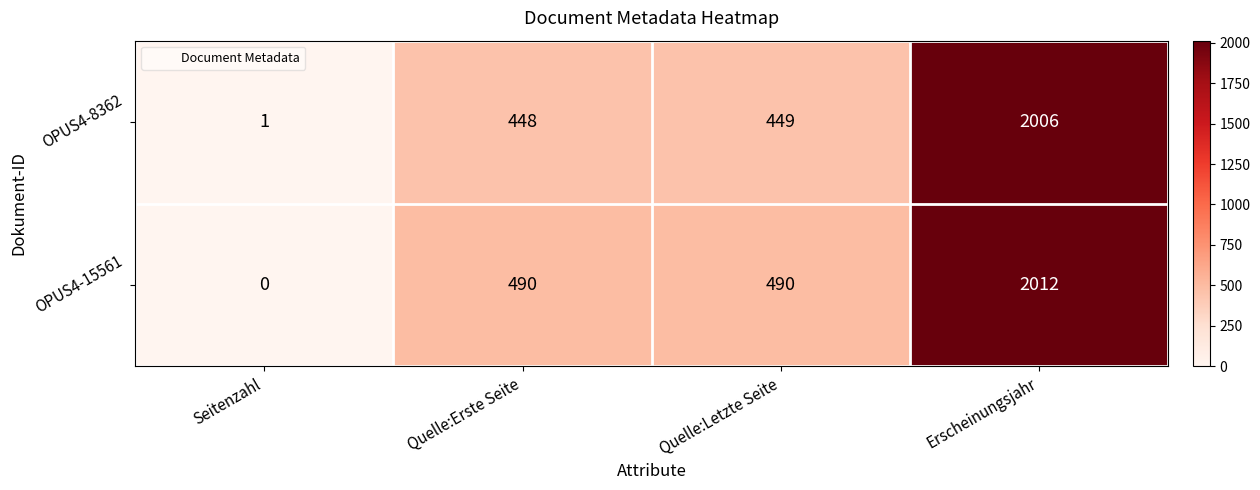

Reading left to right, list all the values displayed in this chart.

OPUS4-8362: Seitenzahl=1	Quelle:Erste Seite=448	Quelle:Letzte Seite=449	Erscheinungsjahr=2006
OPUS4-15561: Seitenzahl=0	Quelle:Erste Seite=490	Quelle:Letzte Seite=490	Erscheinungsjahr=2012